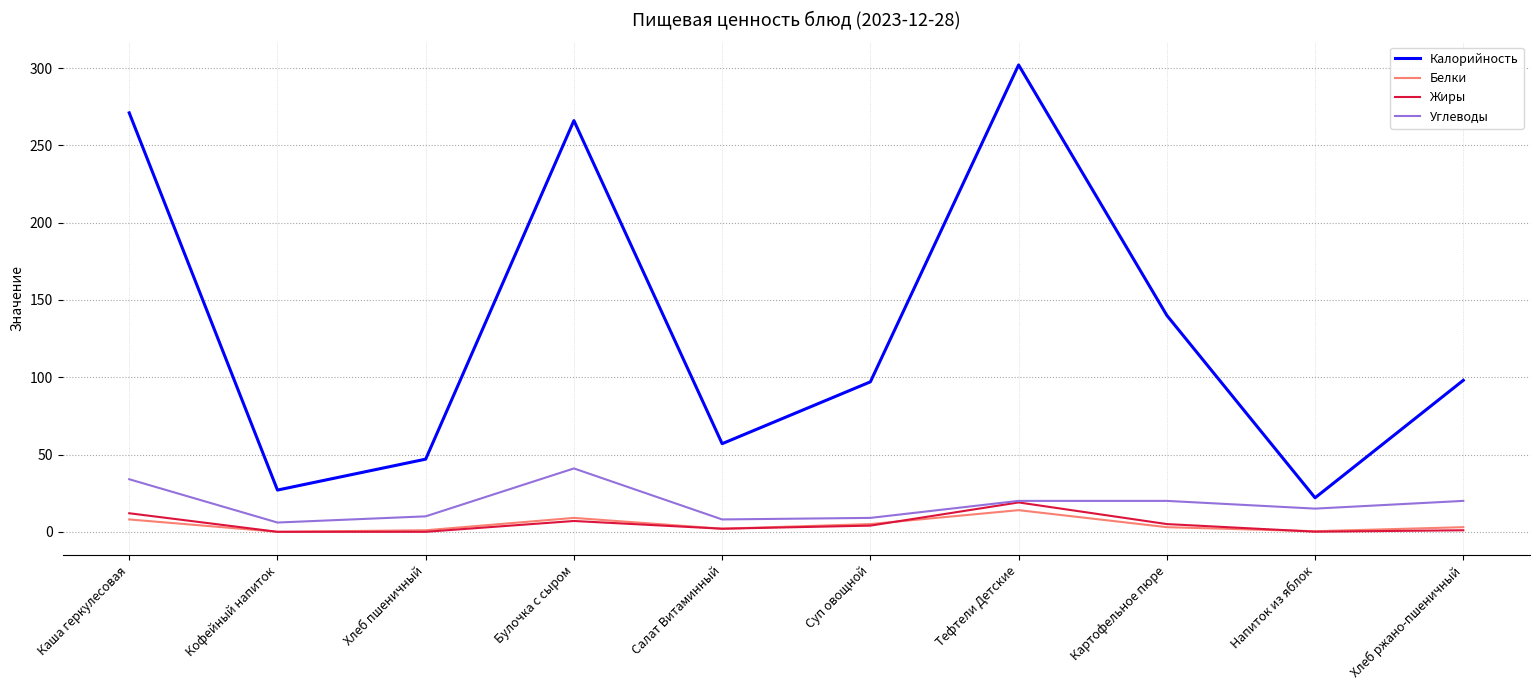

The value of Белки at Суп овощной is 5.0. True or false?

True